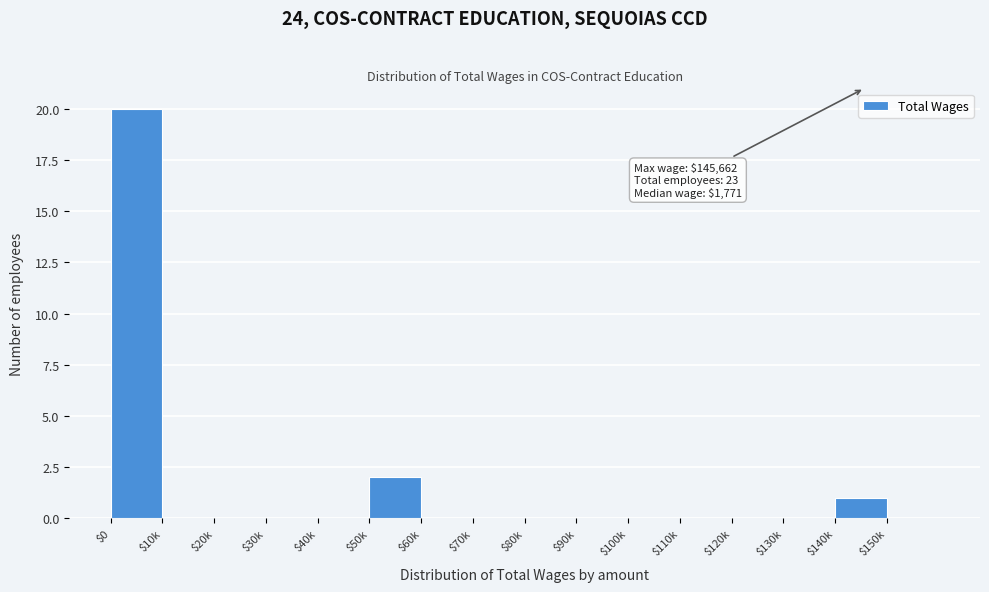

Where is the data nearest to the value 10?

$50k